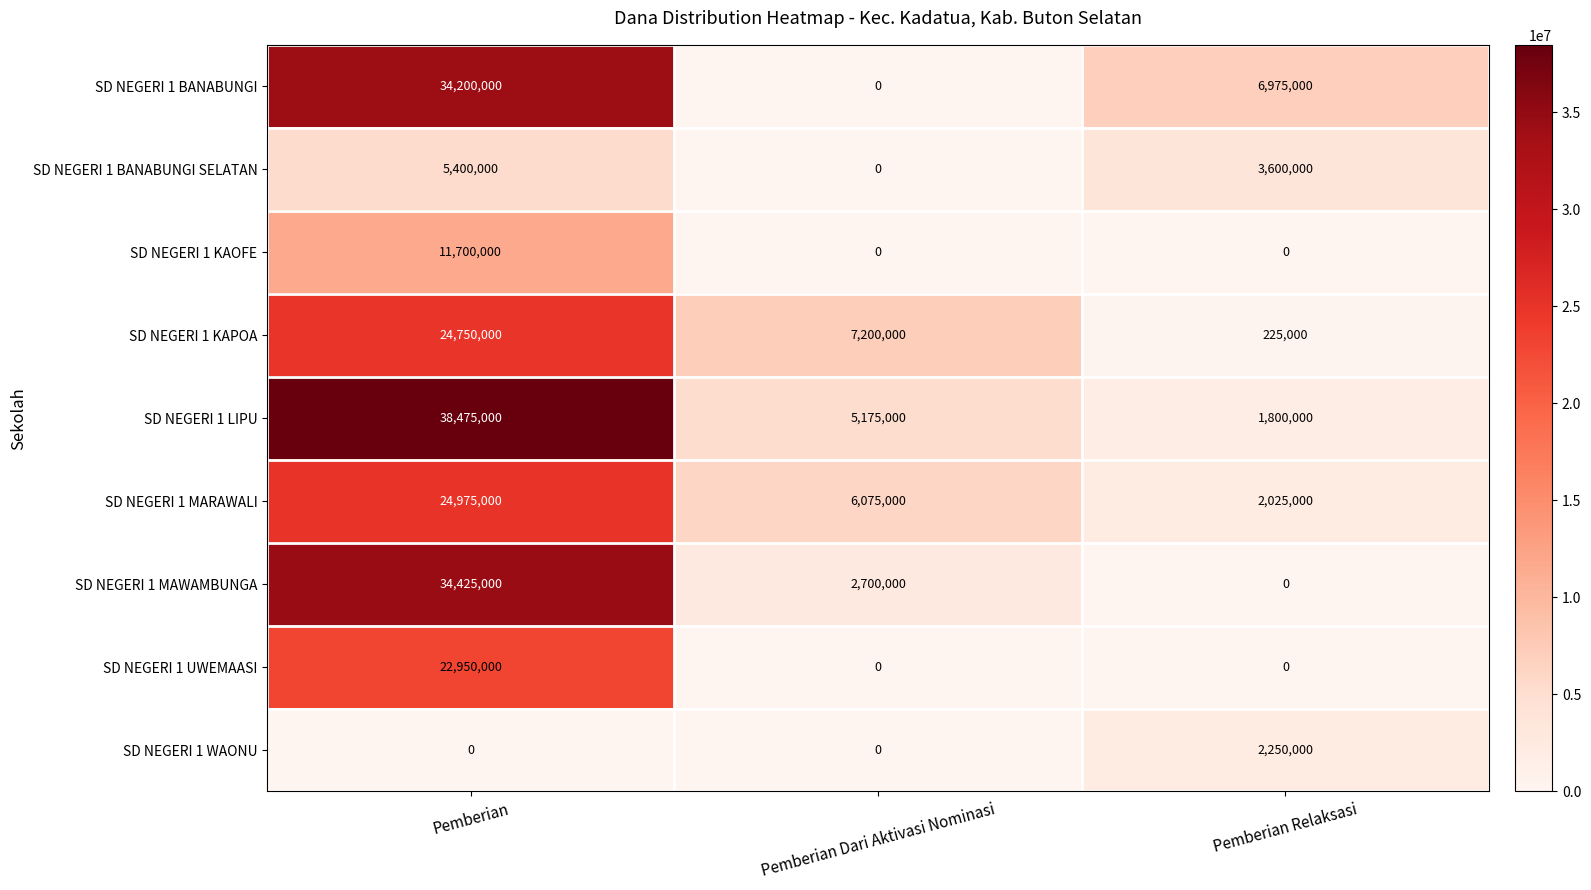

Reading left to right, extract all data points from this chart.

SD NEGERI 1 BANABUNGI: 34200000	0	6975000
SD NEGERI 1 BANABUNGI SELATAN: 5400000	0	3600000
SD NEGERI 1 KAOFE: 11700000	0	0
SD NEGERI 1 KAPOA: 24750000	7200000	225000
SD NEGERI 1 LIPU: 38475000	5175000	1800000
SD NEGERI 1 MARAWALI: 24975000	6075000	2025000
SD NEGERI 1 MAWAMBUNGA: 34425000	2700000	0
SD NEGERI 1 UWEMAASI: 22950000	0	0
SD NEGERI 1 WAONU: 0	0	2250000